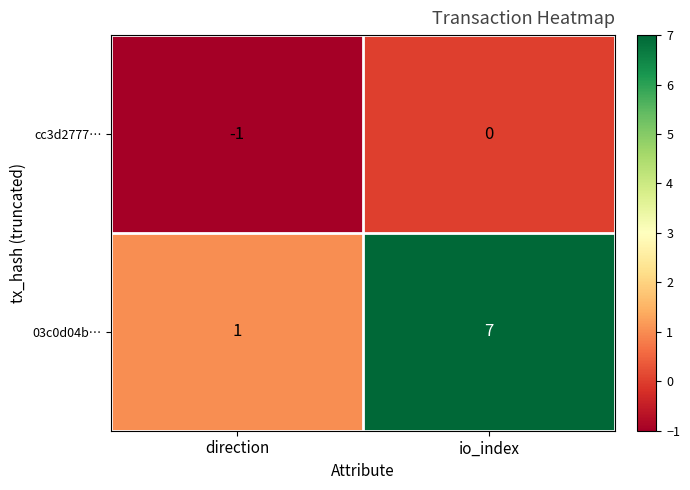

At how many categories does at least one series exceed 5?

1